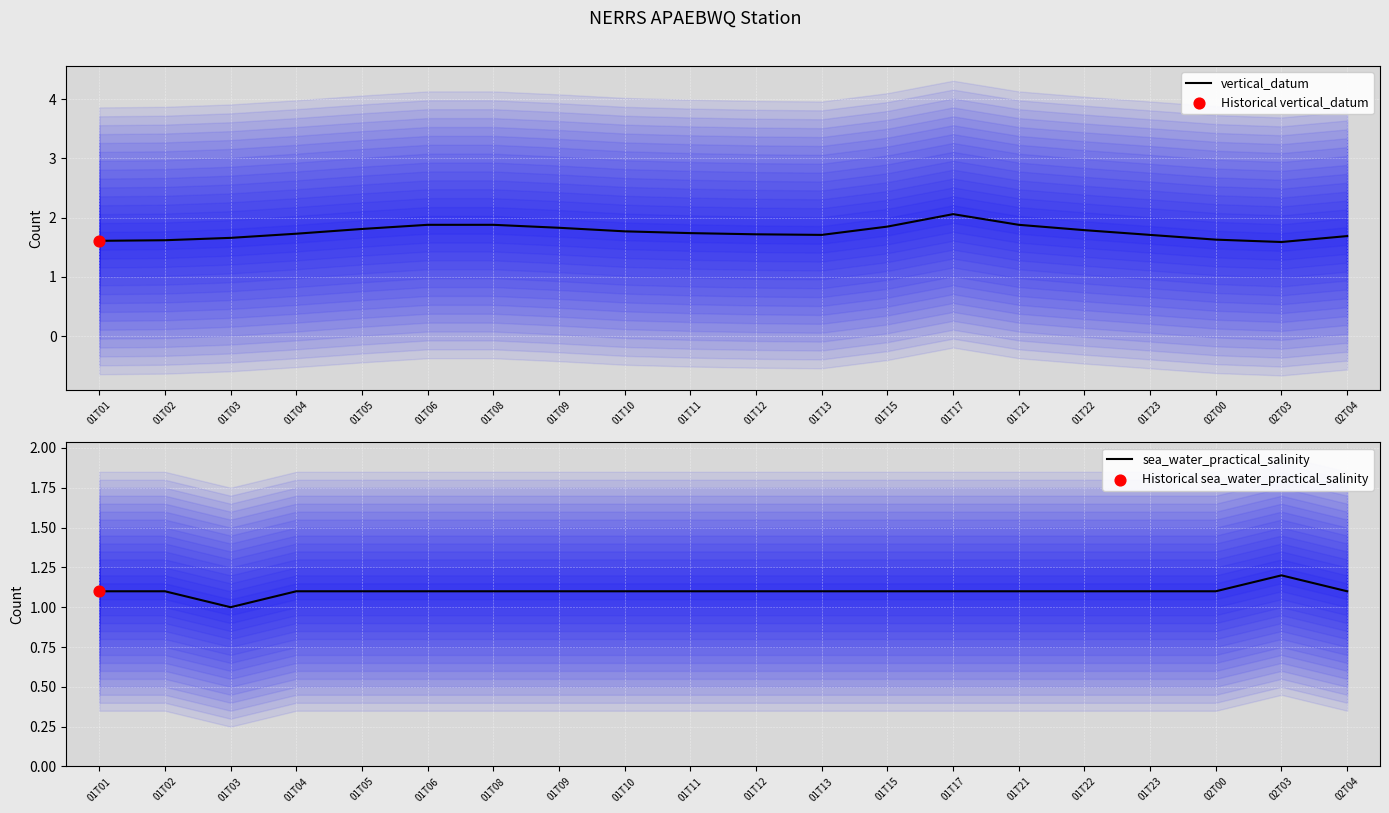

At which category is the sum across all series the highest?

01T17